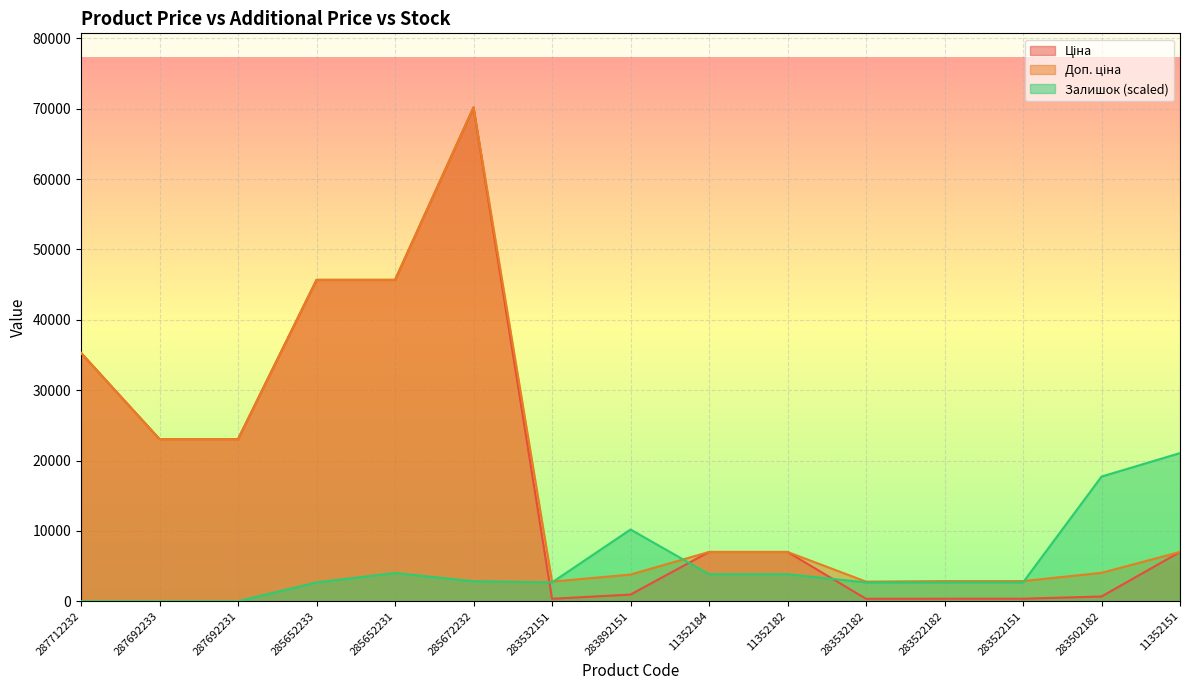

Which category has the highest value in the Ціна series?

285672232